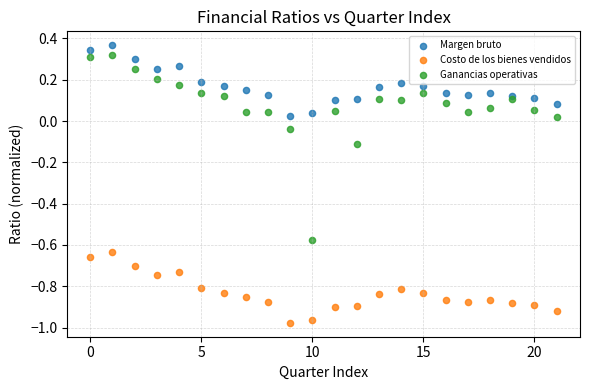

Which series has the widest spread of Y values?

Ganancias operativas